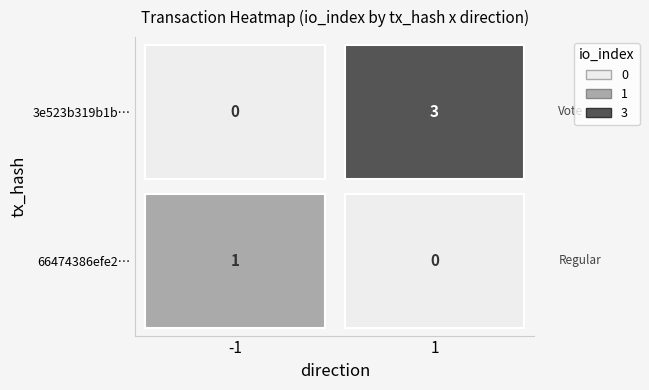

How many data points does each series have?

2